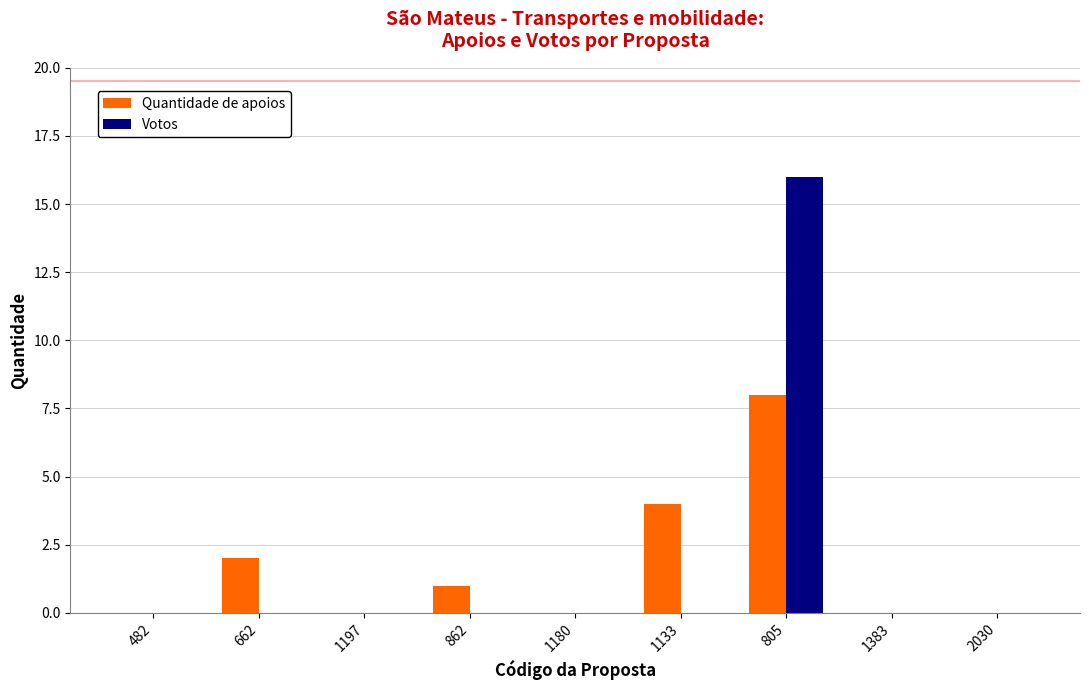

The Votos series shows 0 at 1197. True or false?

True